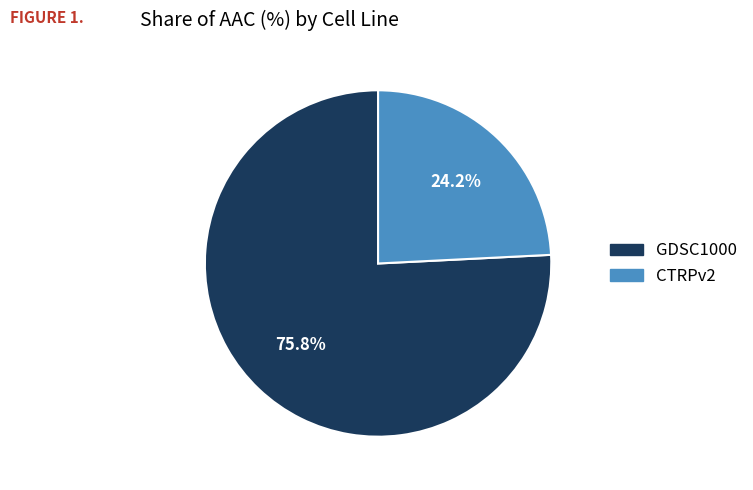

What percentage is the CTRPv2 slice, to the nearest percent?

24%